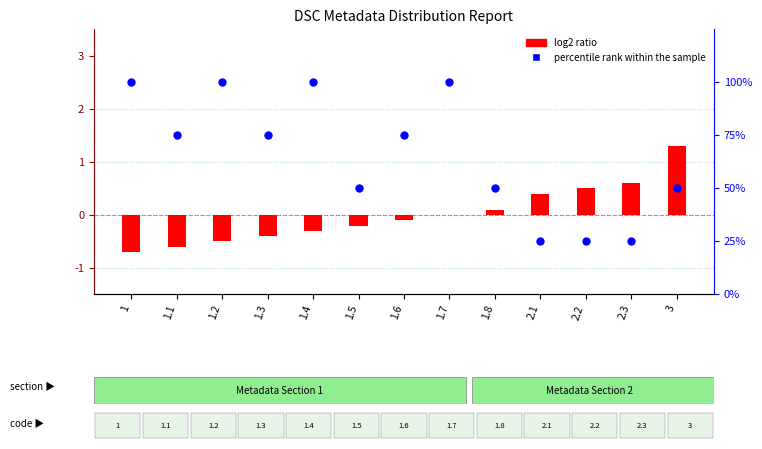

Which series has the largest Y range (max minus min)?

percentile rank within the sample